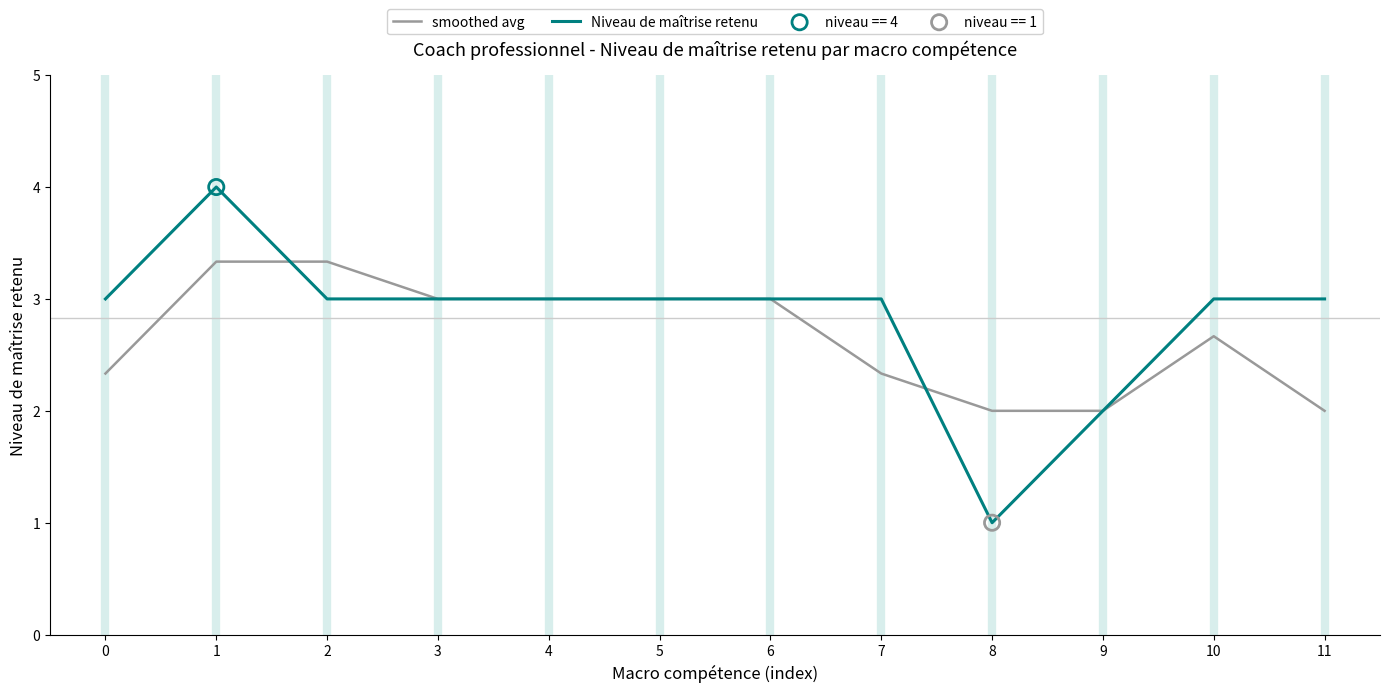

Which series changed the most between 1 and 8?

Niveau de maîtrise retenu